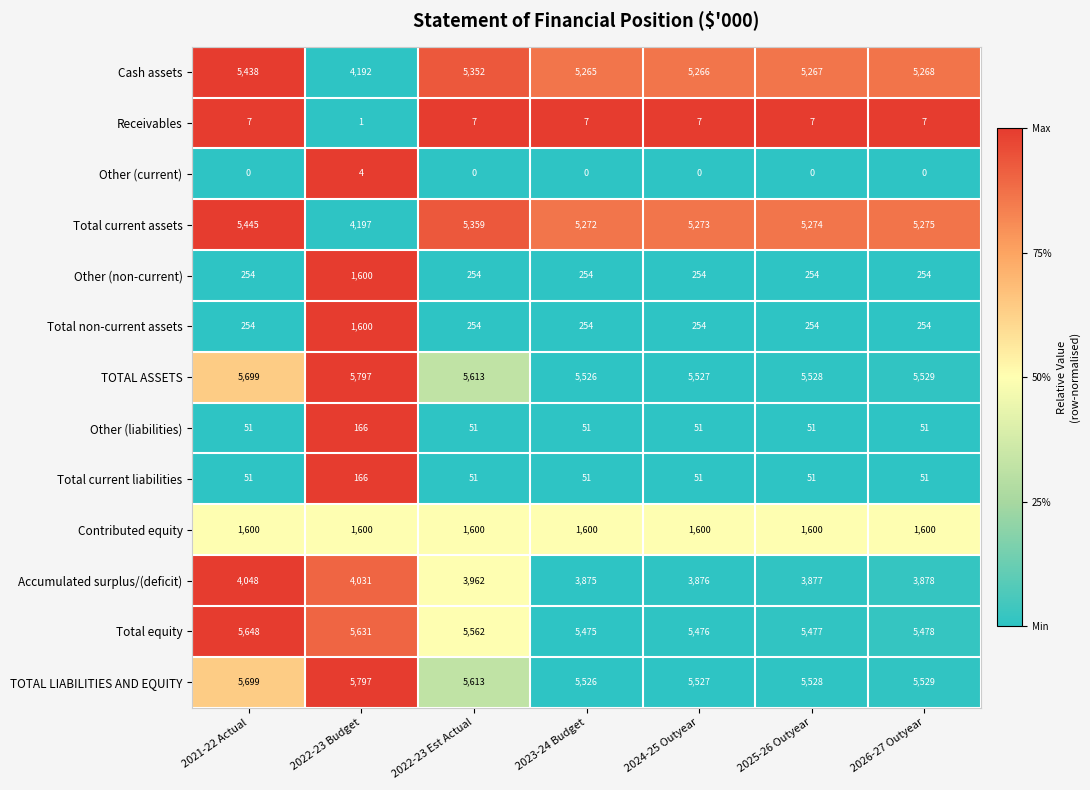

What is the spread (max minus min) of values at 2022-23 Budget?

5796